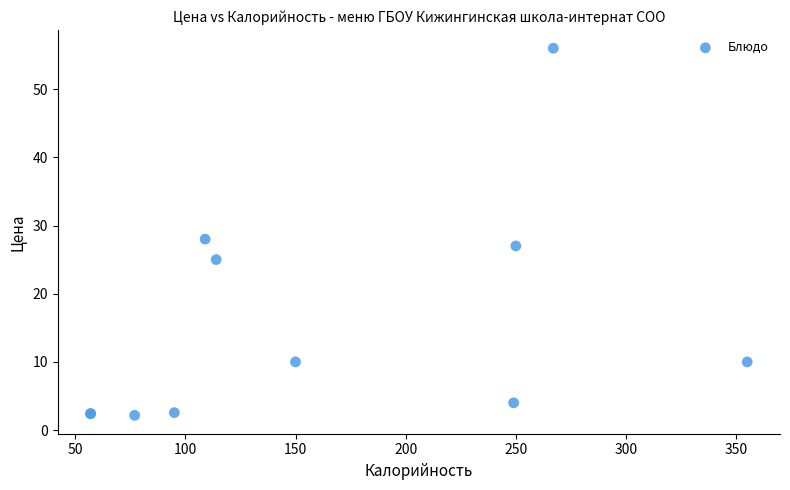

What Y value in the scatter plot is closest to 29?

28.0